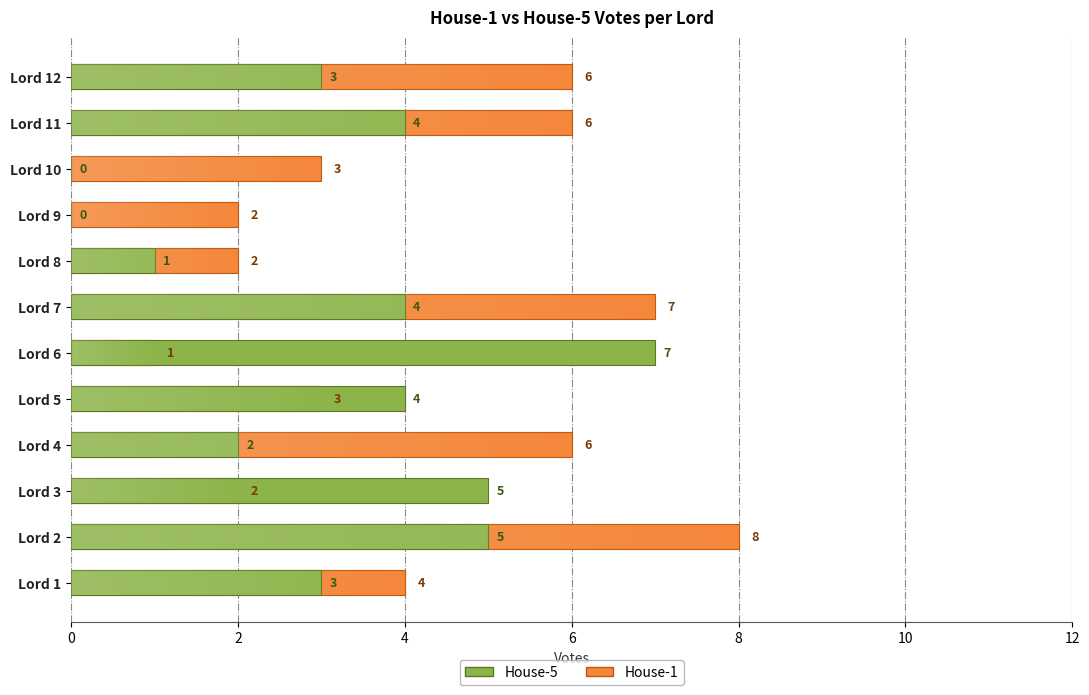

Reading left to right, what are all the values shown in this chart?

House-1: 4	8	2	6	3	1	7	2	2	3	6	6
House-5: 3	5	5	2	4	7	4	1	0	0	4	3